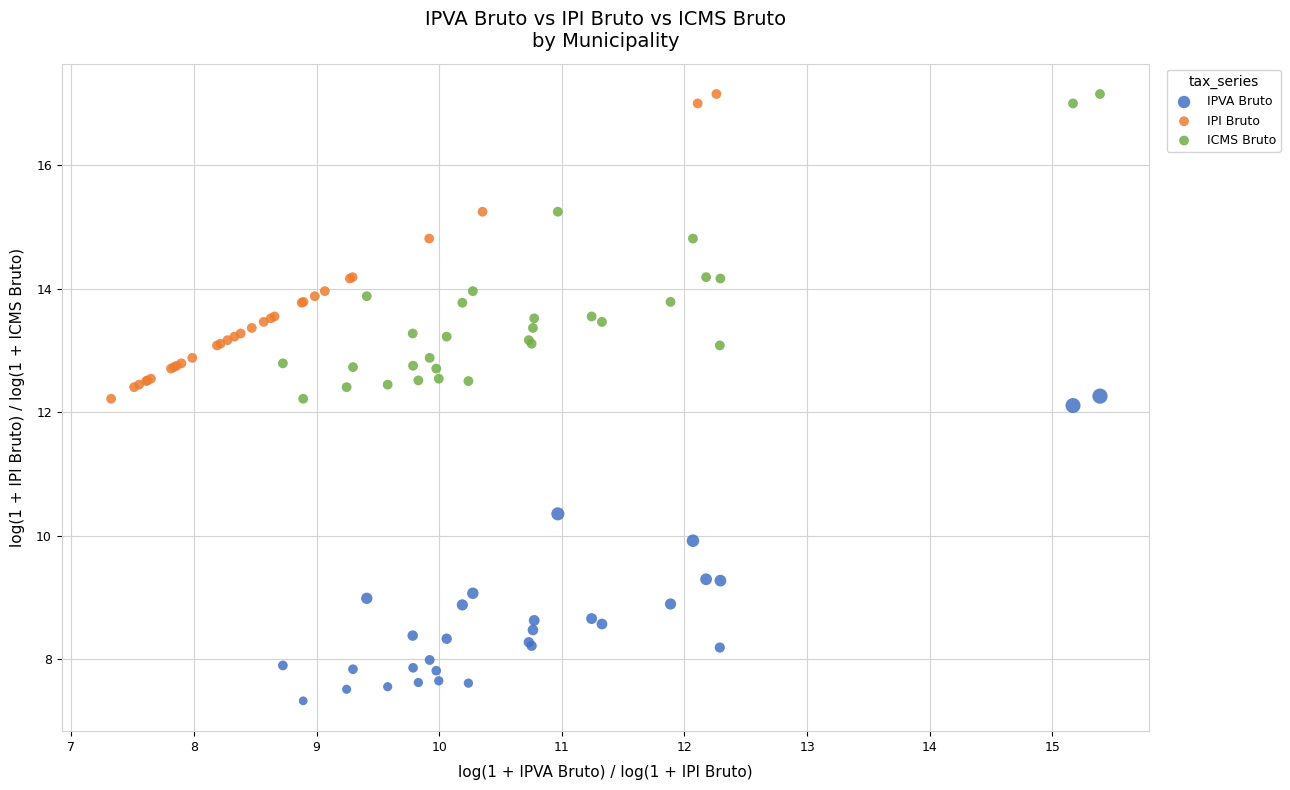

Which series reaches the minimum Y coordinate?

IPVA Bruto